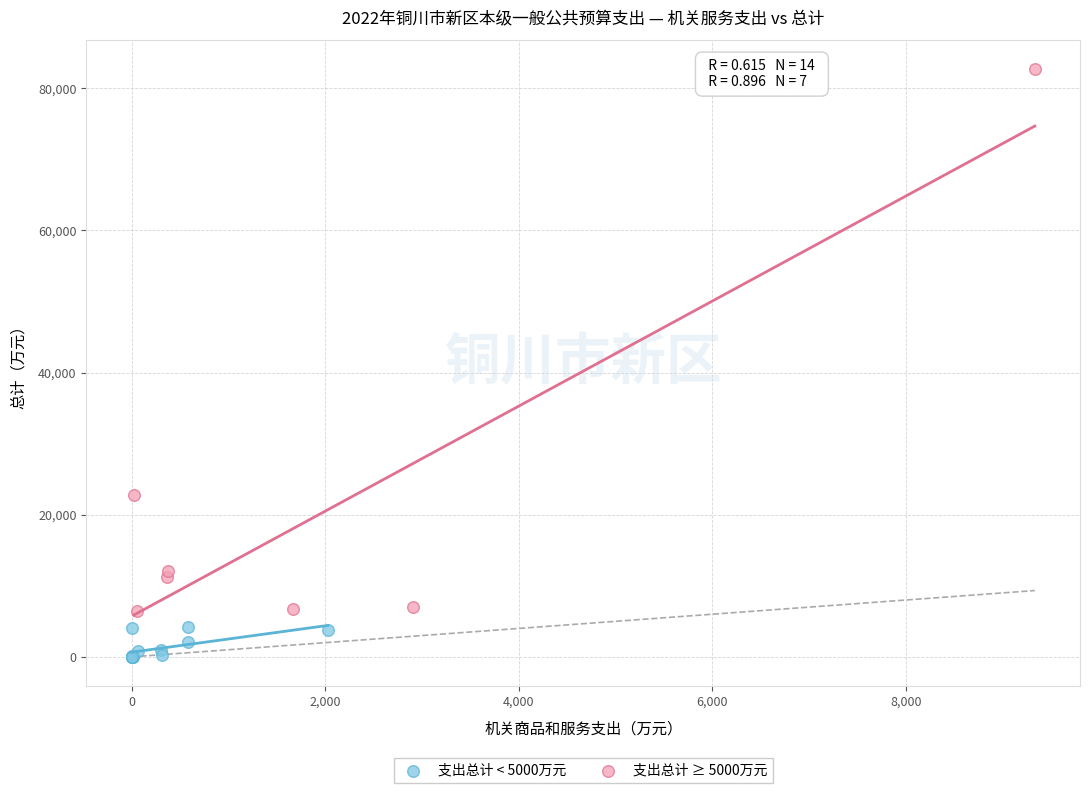

What are all the series names shown in the legend?

支出总计 < 5000万元, 支出总计 ≥ 5000万元